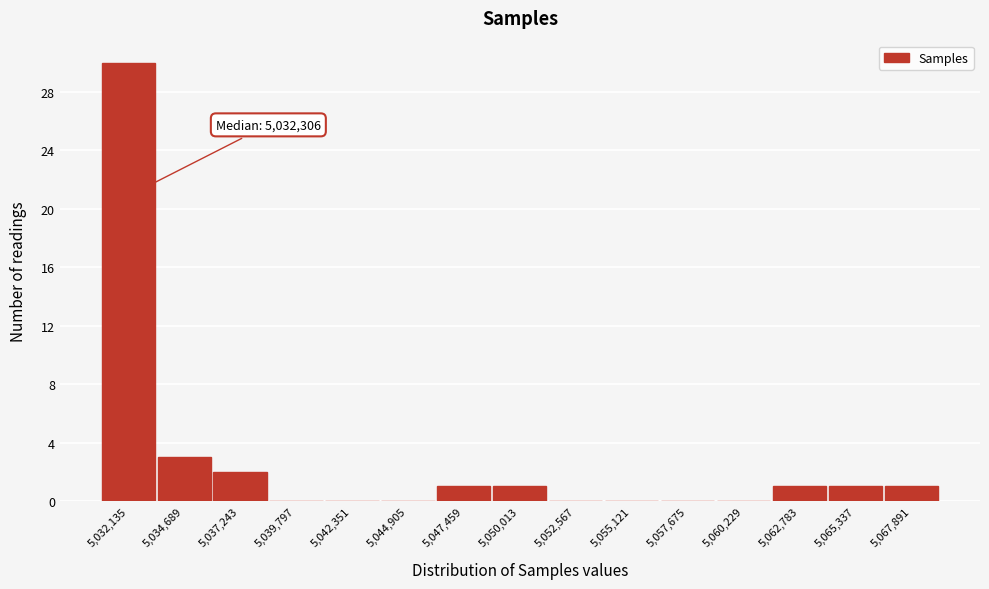

Over which range of the x-axis is the bar tallest?

5031000 to 5033500